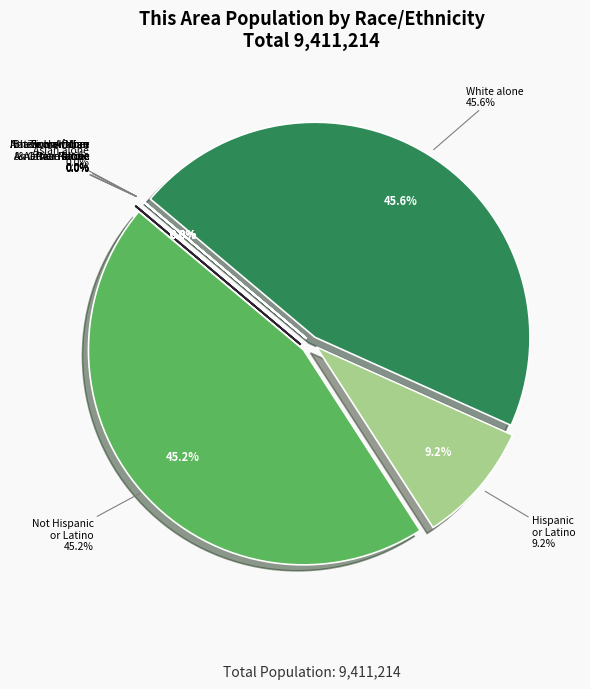

Is Black or African American alone the majority of the pie?

No